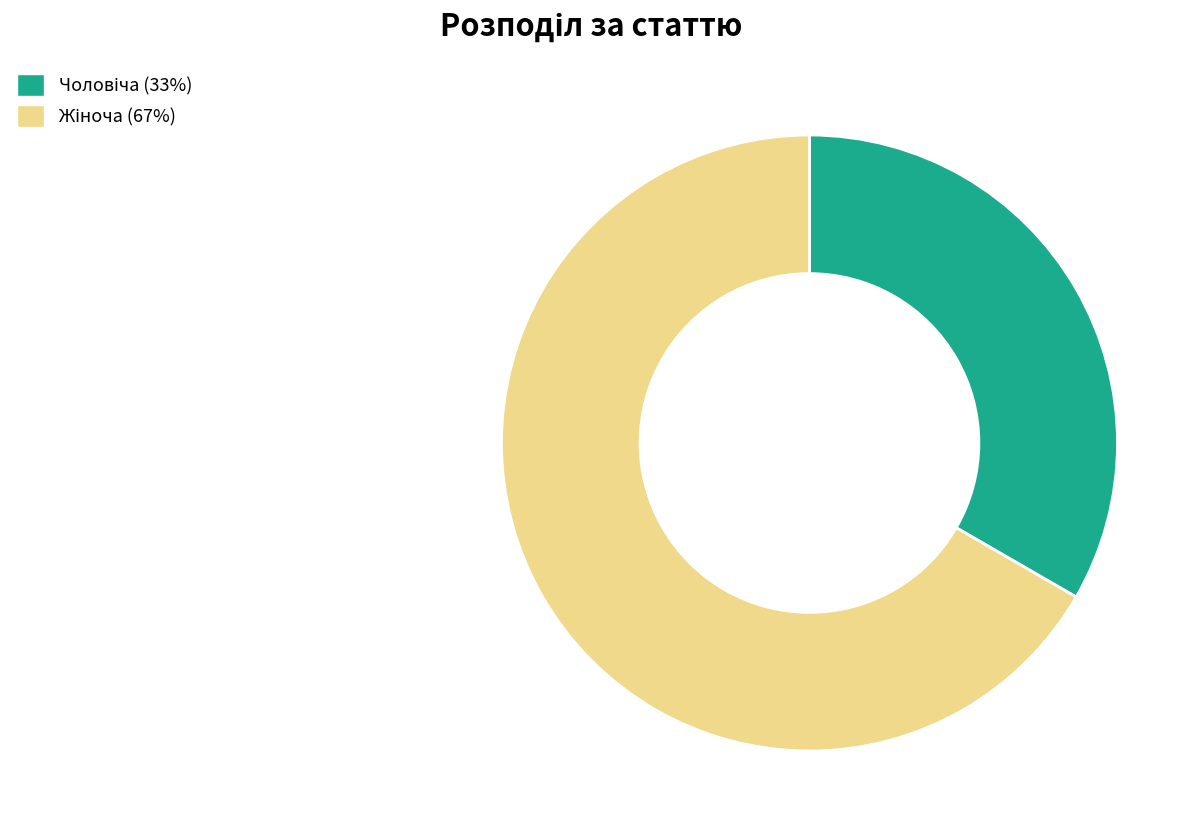

How many segments does this pie chart have?

2